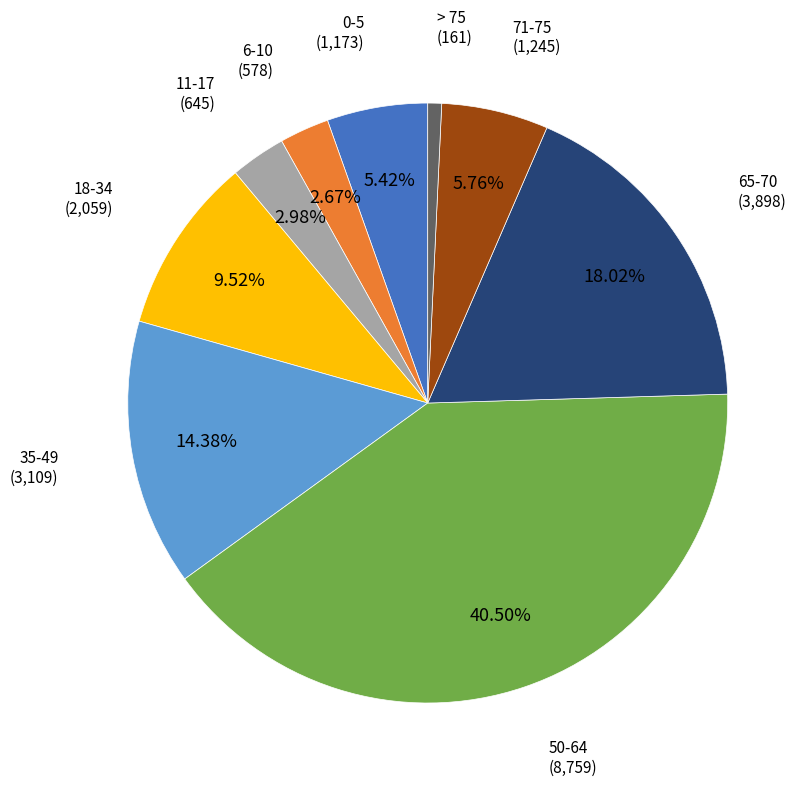

To the nearest percent, what is the average slice percentage?

11%